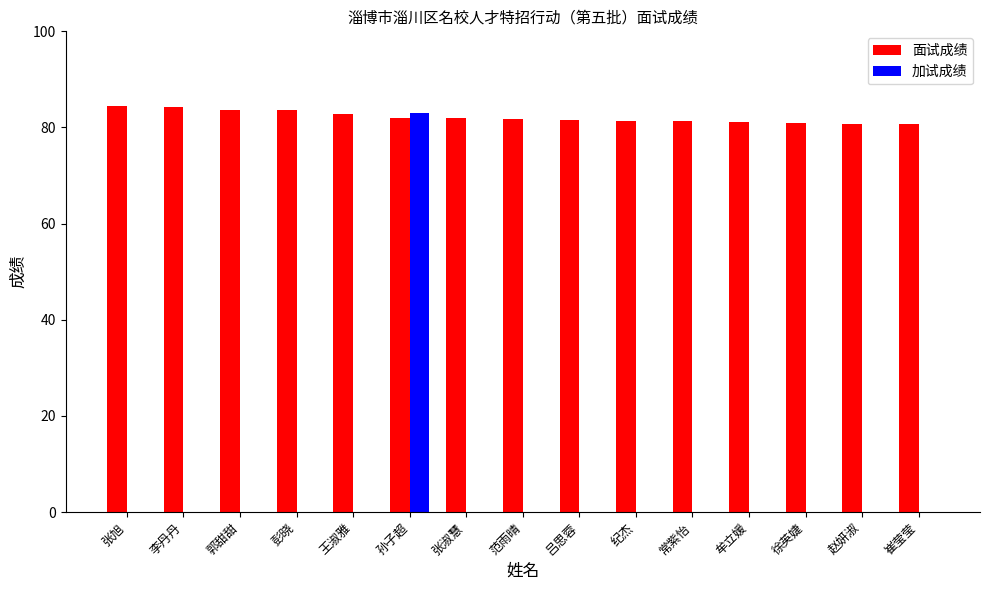

Which series has the largest range (max minus min)?

加试成绩